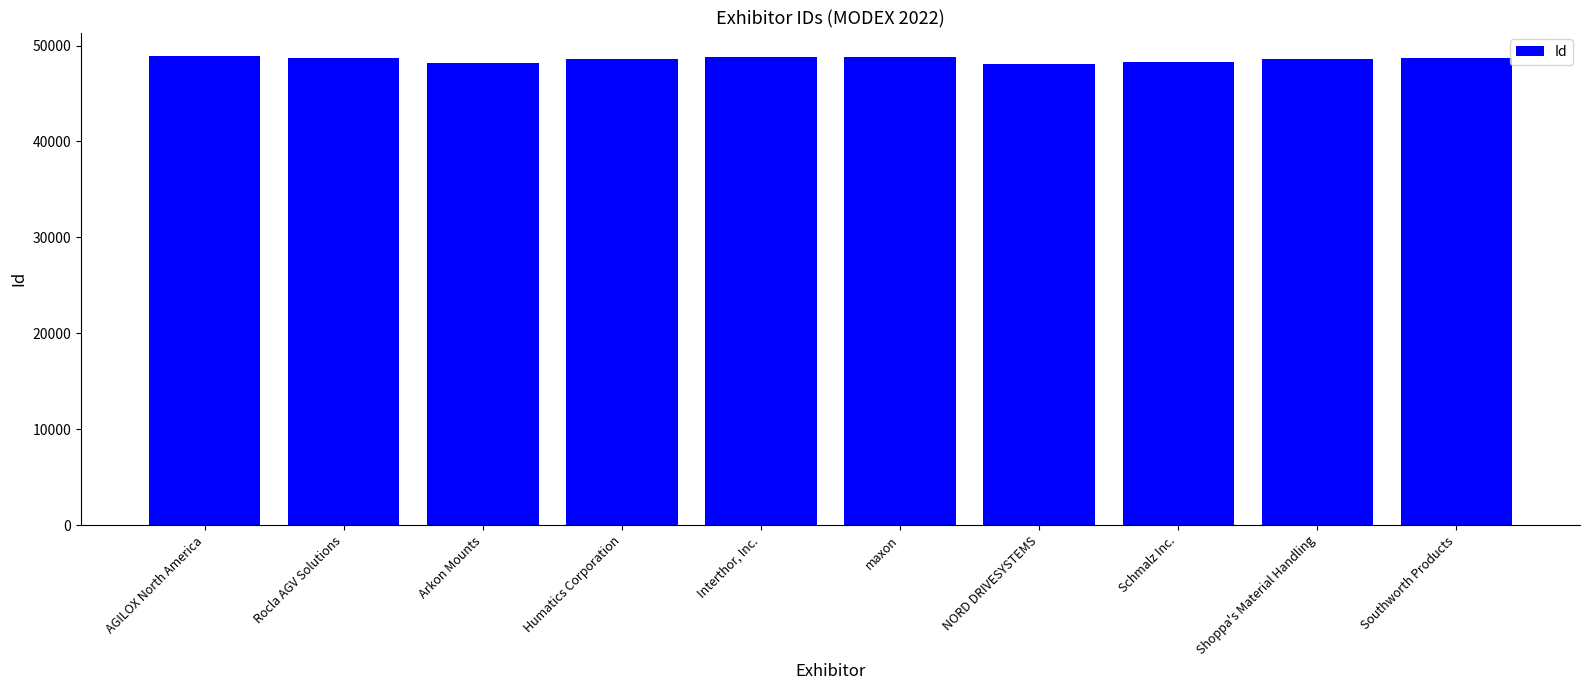

At which label does the data first exceed 48657?

AGILOX North America